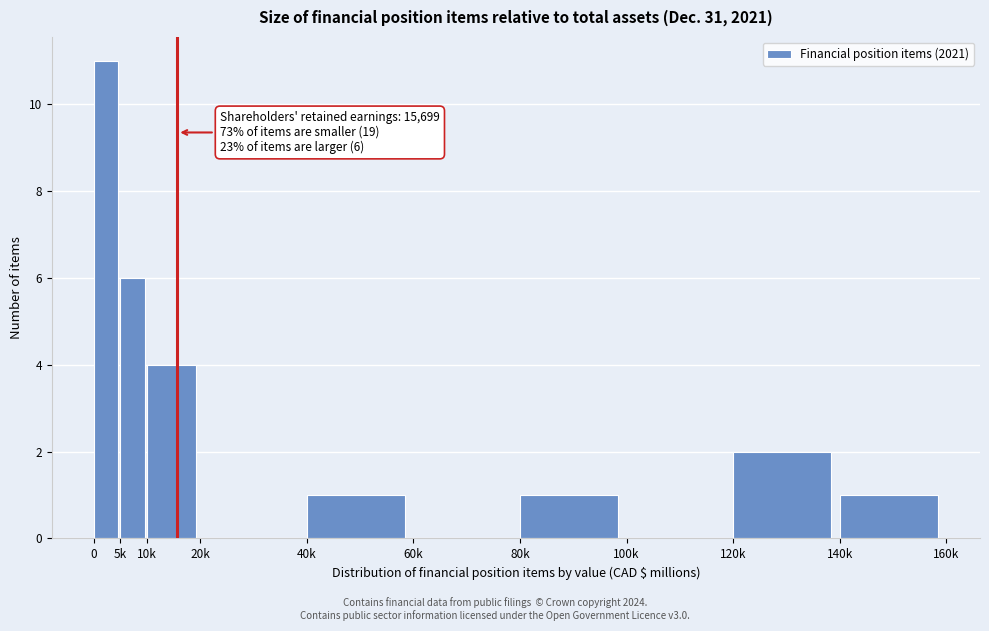

Reading left to right, what are all the values shown in this chart?

0=11	5k=6	10k=4	20k=0	40k=1	60k=0	80k=1	100k=0	120k=2	140k=1